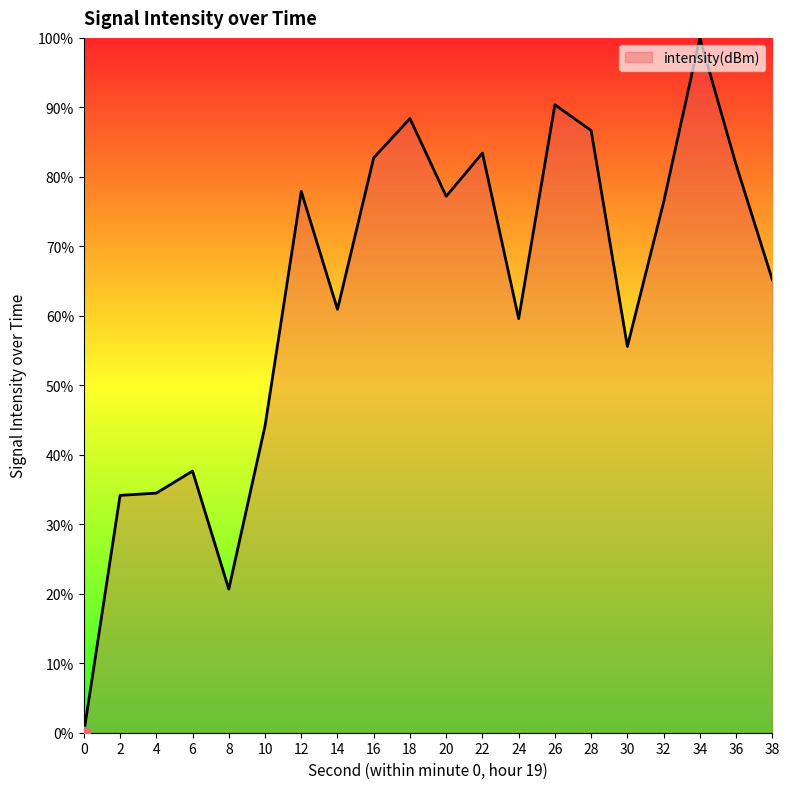

What is the change in value from 6 to 30?

+17.9